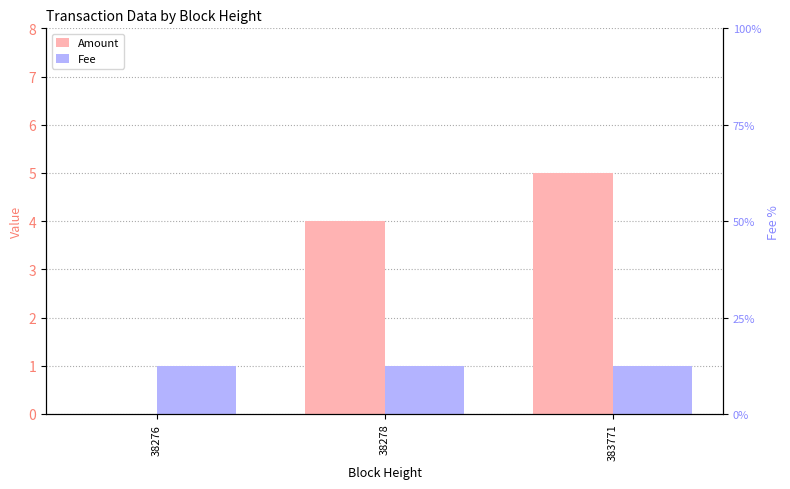

Is it true that Amount equals 2 at 38276?

False